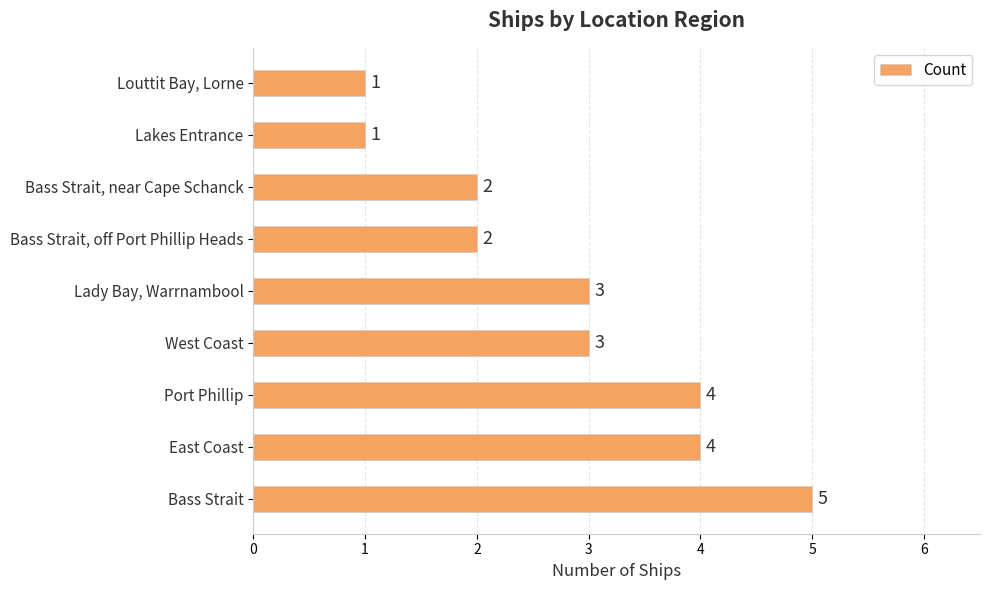

What is the maximum value shown in the chart?

5